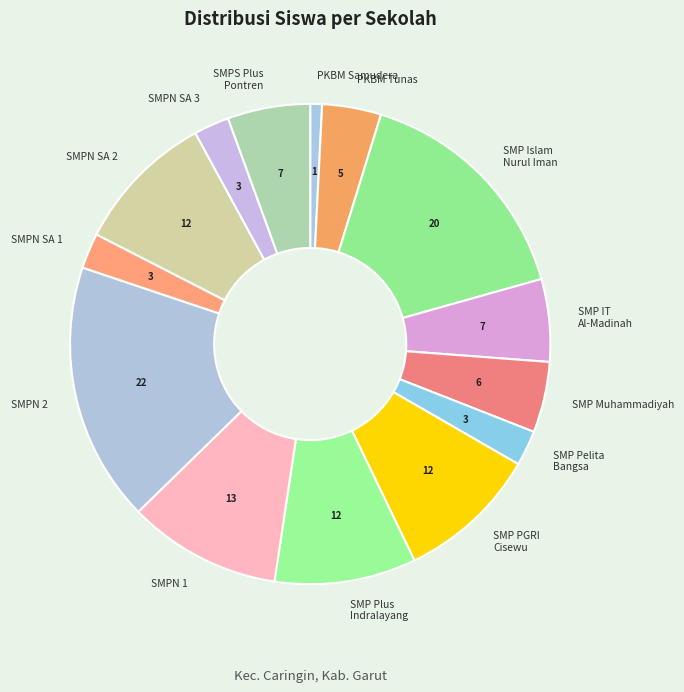

What is the largest slice in the pie chart?

SMPN 2 CARINGIN